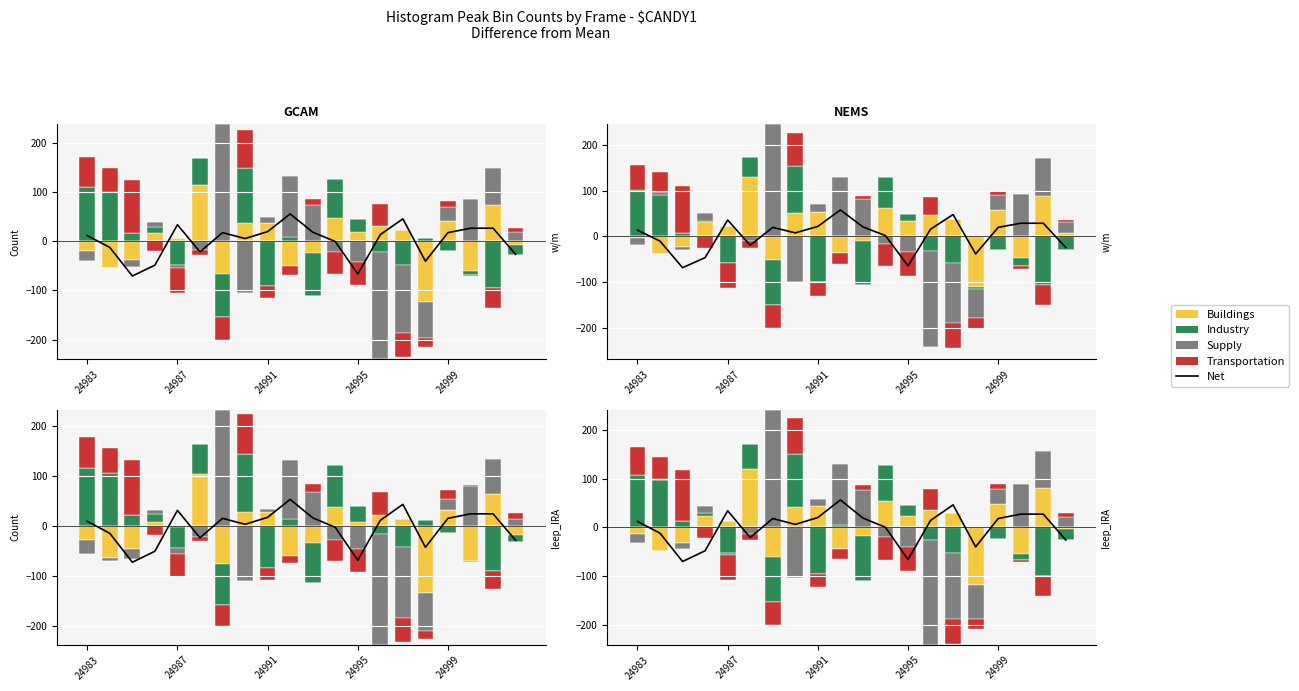

What position from the left is 18?

19